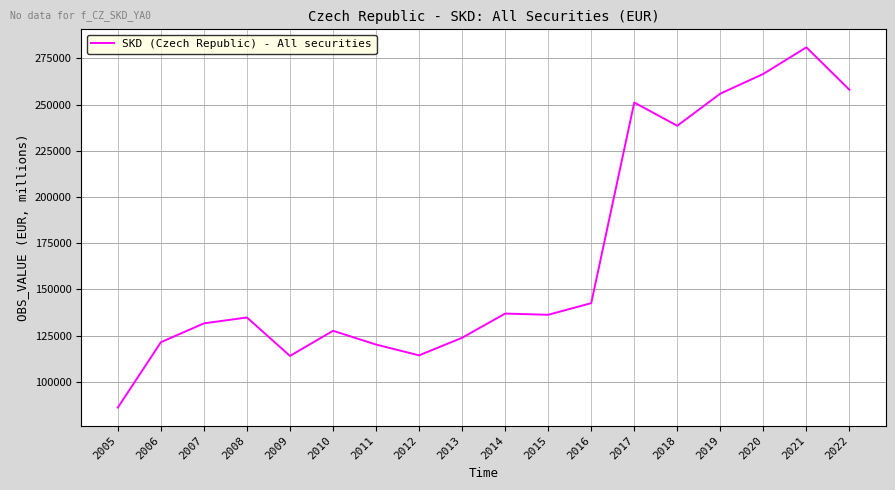

At which category does the data reach its first local valley?

2009